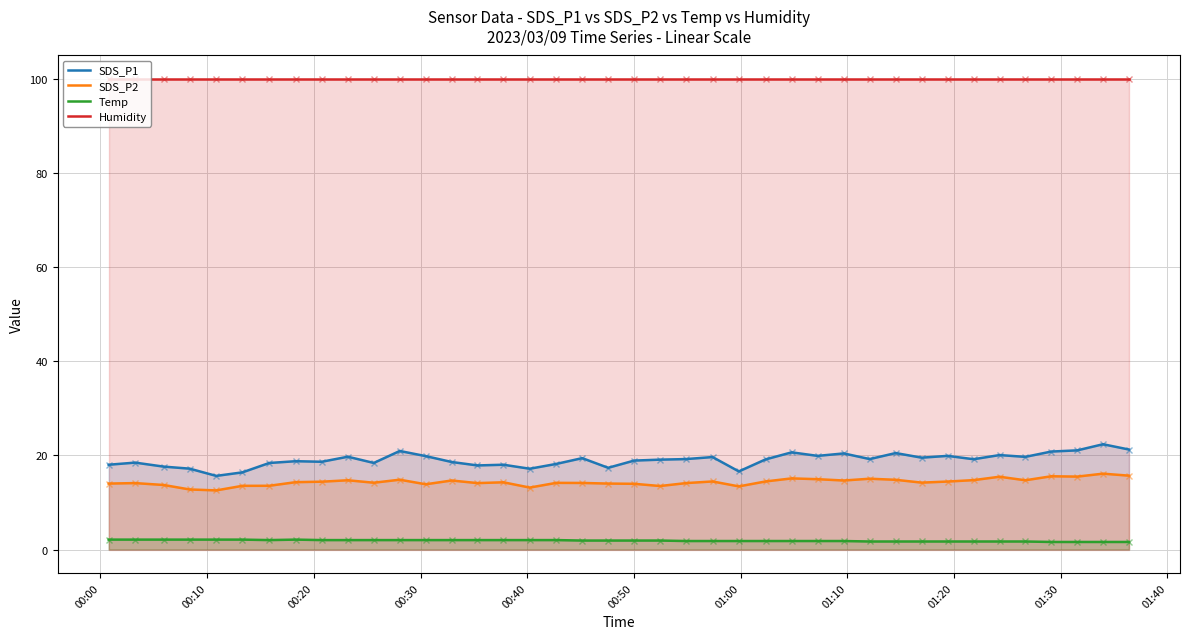

What is the maximum value shown in the chart?

99.9